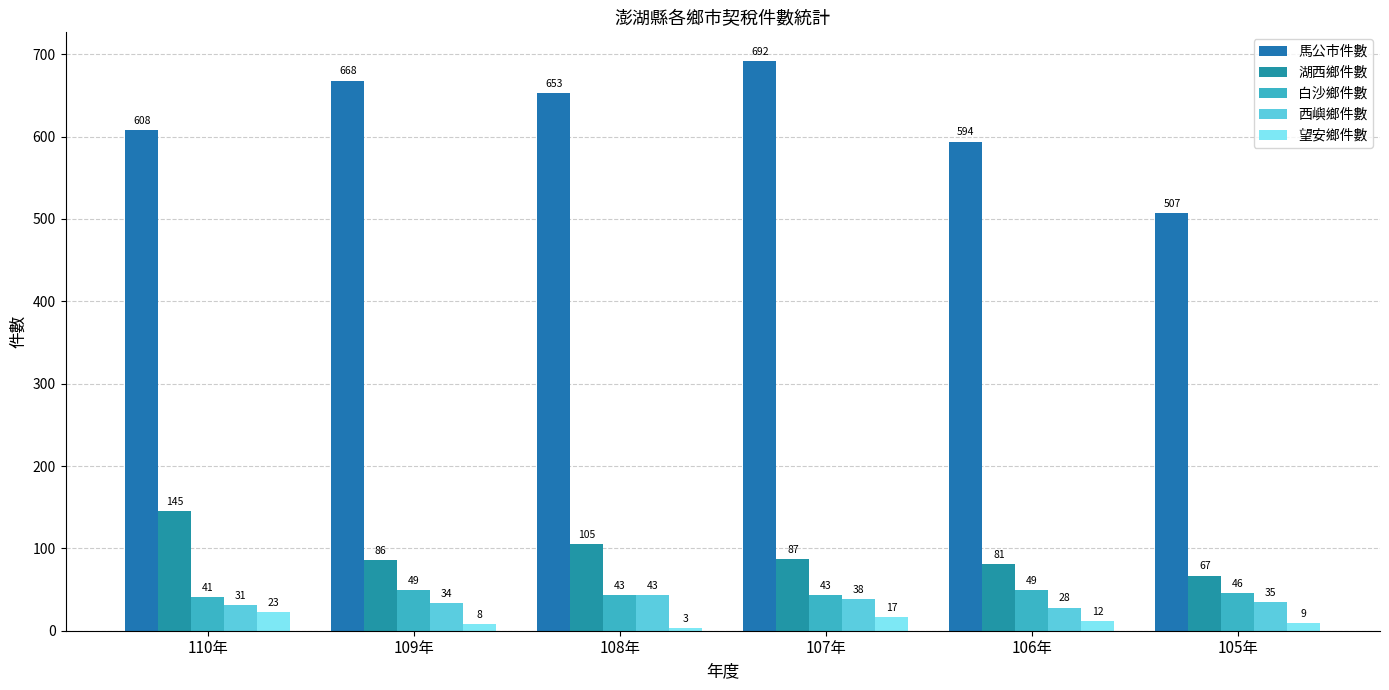

How many bars are there in each group?

5